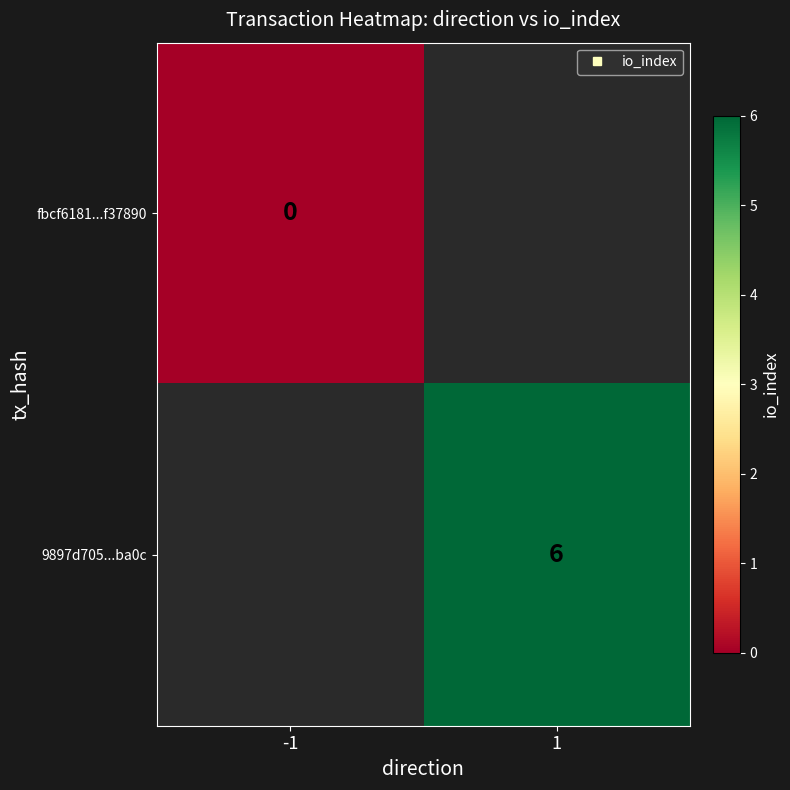

Which has a higher value, -1 or 1?

1